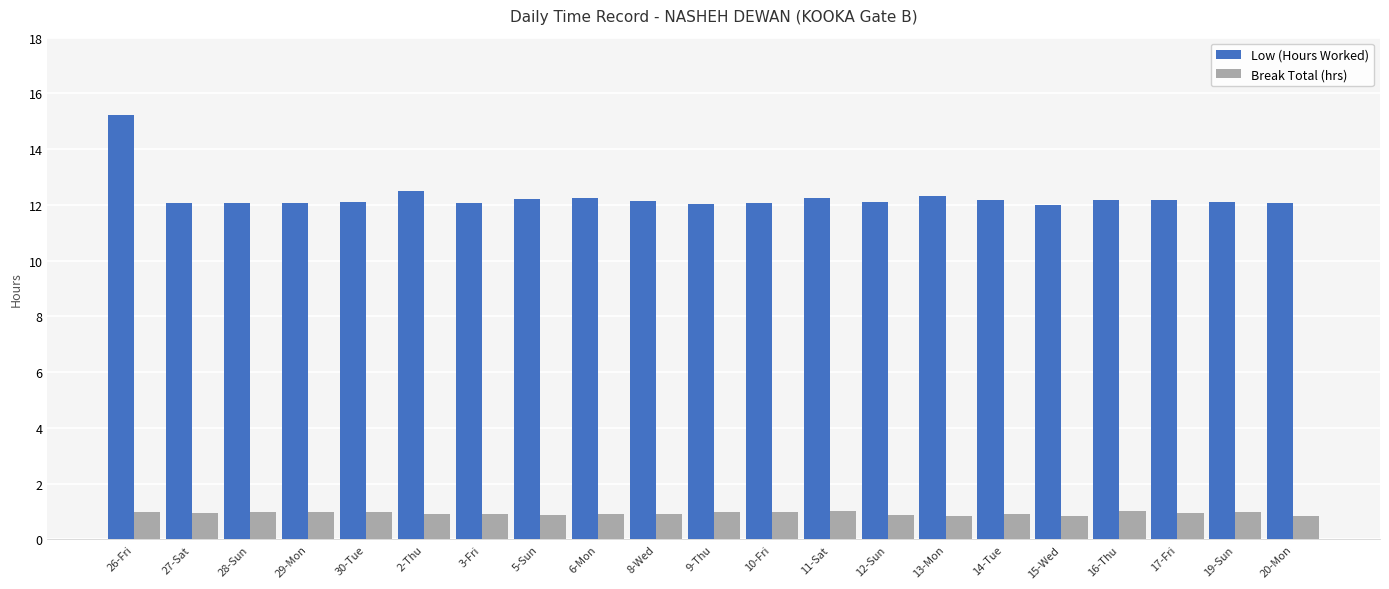

What is the average value of the Low (Hours Worked) series?

12.3